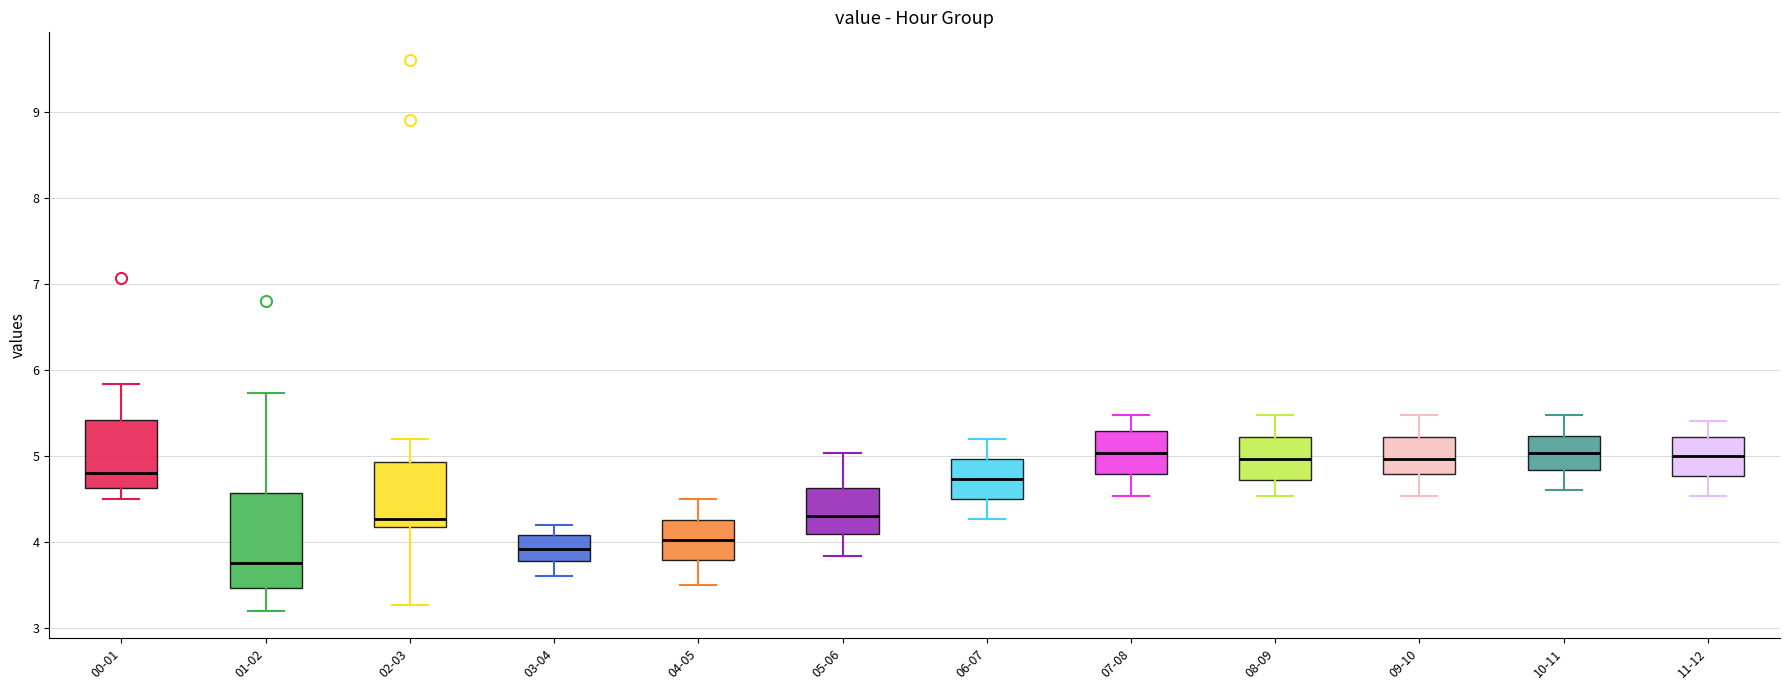

Reading left to right, read every box against the y-axis: the position of its median line, the range the box covers, and the ends of its whiskers. The values are not printed on the chart, so give them approximately, as read against the axis.

00-01: median 4.8, box 4.6 to 5.4, whiskers 4.5 to 5.8
01-02: median 3.8, box 3.5 to 4.6, whiskers 3.2 to 5.7
02-03: median 4.3, box 4.2 to 4.9, whiskers 3.3 to 5.2
03-04: median 3.9, box 3.8 to 4.1, whiskers 3.6 to 4.2
04-05: median 4.0, box 3.8 to 4.3, whiskers 3.5 to 4.5
05-06: median 4.3, box 4.1 to 4.6, whiskers 3.8 to 5.0
06-07: median 4.7, box 4.5 to 5.0, whiskers 4.3 to 5.2
07-08: median 5.0, box 4.8 to 5.3, whiskers 4.5 to 5.5
08-09: median 5.0, box 4.7 to 5.2, whiskers 4.5 to 5.5
09-10: median 5.0, box 4.8 to 5.2, whiskers 4.5 to 5.5
10-11: median 5.0, box 4.8 to 5.2, whiskers 4.6 to 5.5
11-12: median 5.0, box 4.8 to 5.2, whiskers 4.5 to 5.4